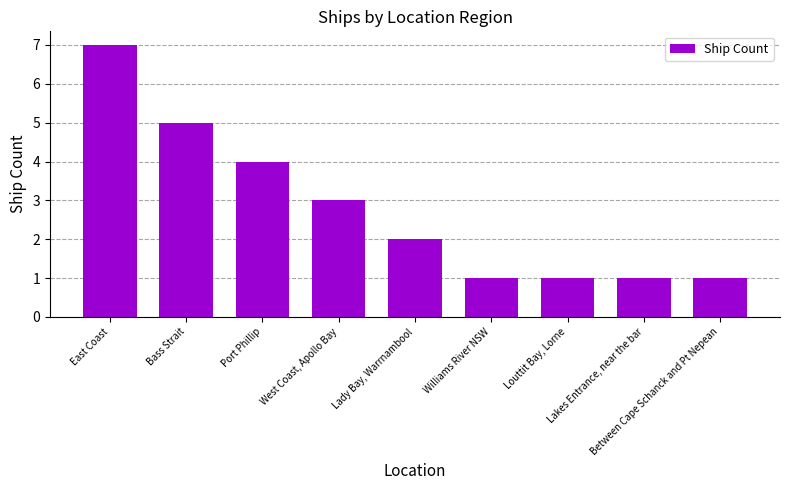

Does the chart contain any negative values?

No